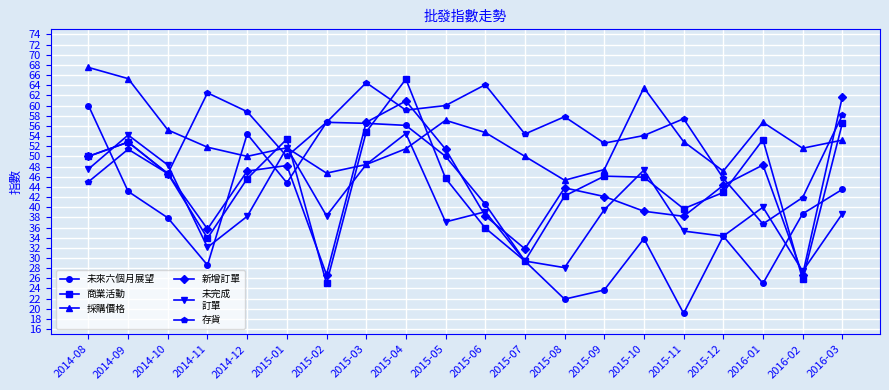

Which category has the lowest value across all series?

2015-11